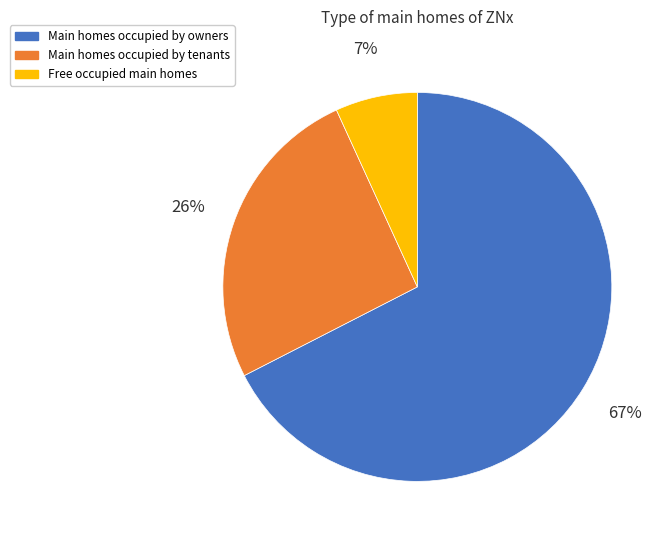

Which has a higher value, Main homes occupied by tenants or Main homes occupied by owners?

Main homes occupied by owners